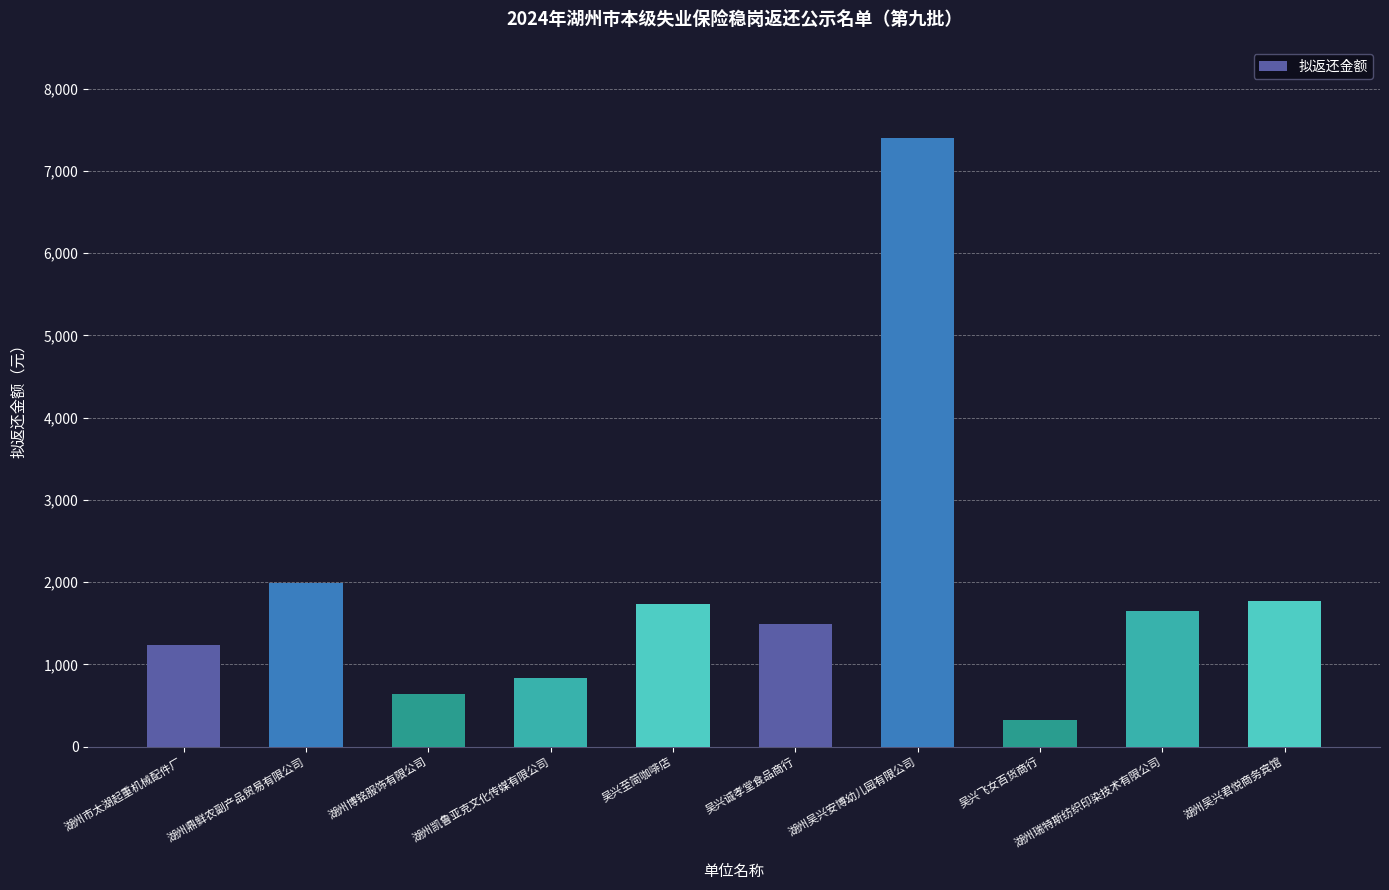

Reading left to right, list all the values displayed in this chart.

湖州市太湖起重机械配件厂=1231.7	湖州鼎鲜农副产品贸易有限公司=1984.6	湖州博铭服饰有限公司=642.6	湖州凯鲁亚克文化传媒有限公司=832.6	吴兴至简咖啡店=1736.5	吴兴诚孝堂食品商行=1495.6	湖州吴兴安博幼儿园有限公司=7393.8	吴兴飞女百货商行=321.3	湖州瑞特斯纺织印染技术有限公司=1653.6	湖州吴兴君悦商务宾馆=1775.2